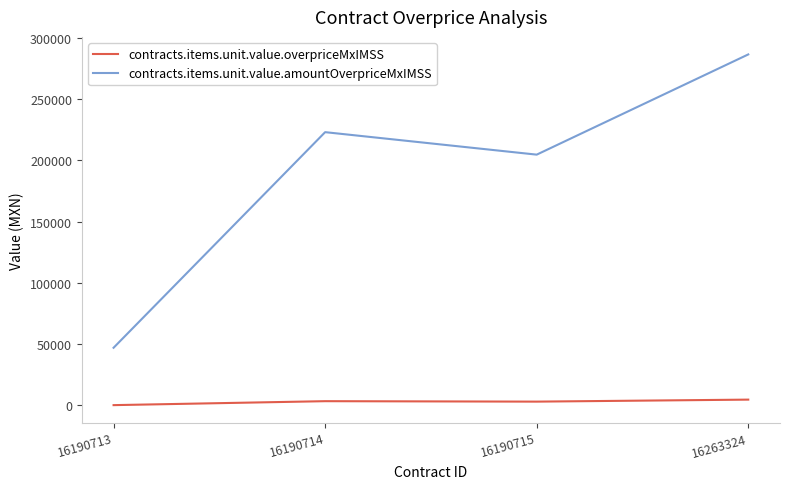

True or false: contracts.items.unit.value.amountOverpriceMxIMSS and contracts.items.unit.value.overpriceMxIMSS cross at least once.

False